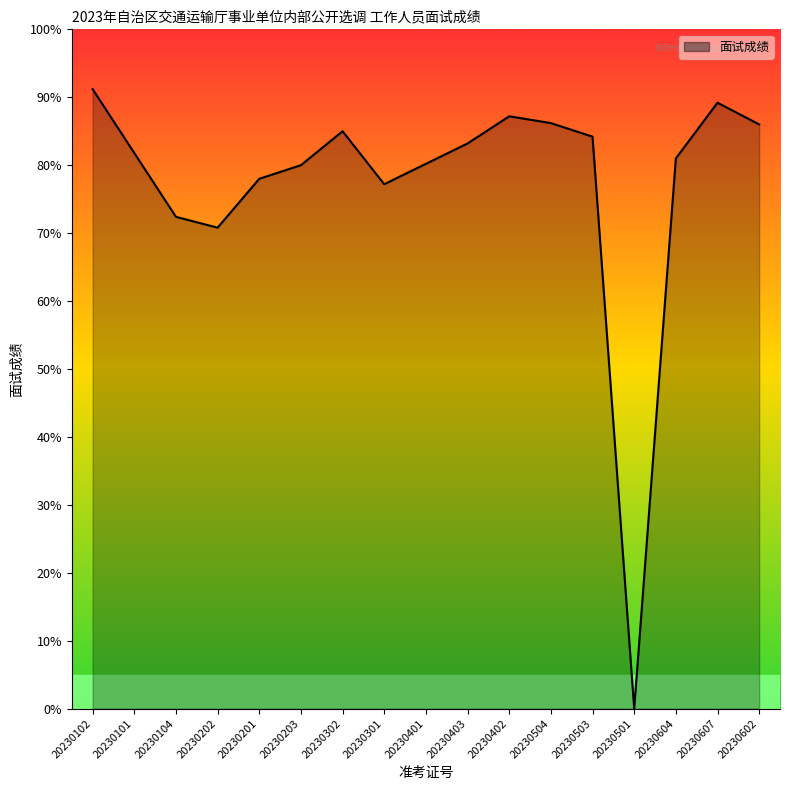

What position from the left is 20230301?

8